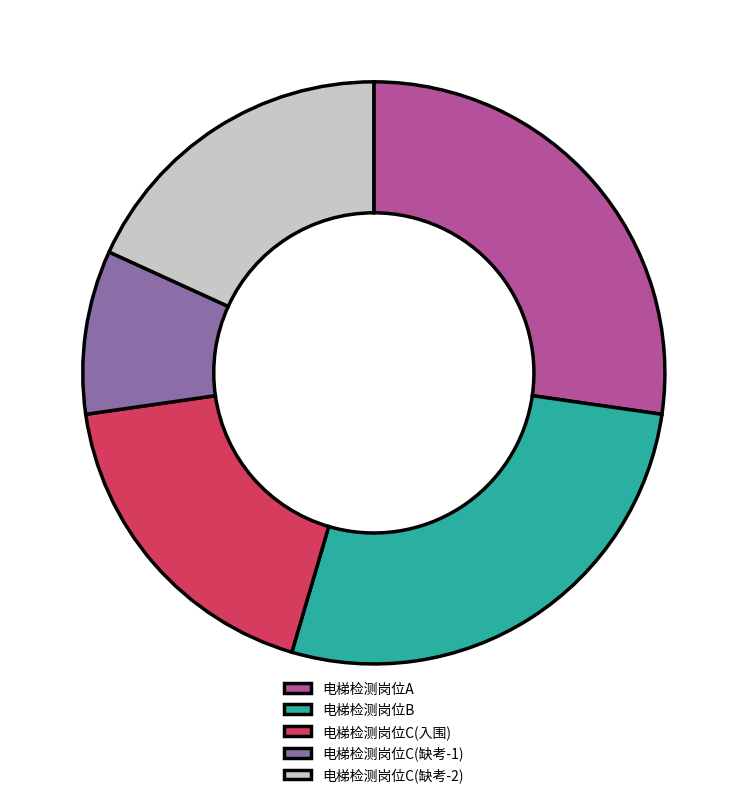

Do 电梯检测岗位C(入围) and 电梯检测岗位C(缺考-1) together represent more than half of the pie?

No